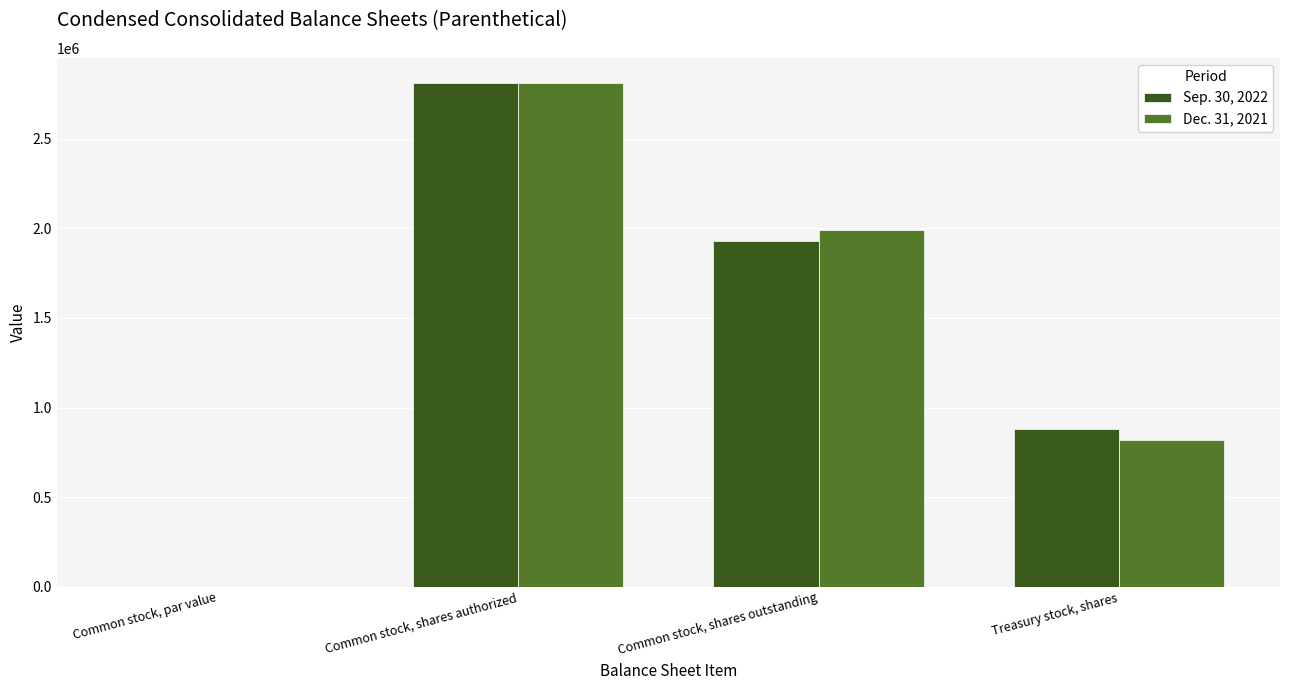

Reading left to right, what are all the values shown in this chart?

Sep. 30, 2022: 0.1	2810000.0	1930700.0	879300.0
Dec. 31, 2021: 0.1	2810000.0	1992077.0	817923.0